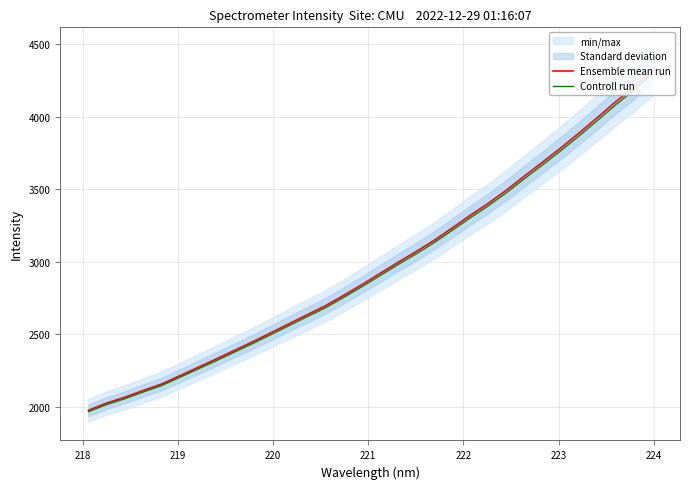

What is the maximum value for Controll run?

4291.5